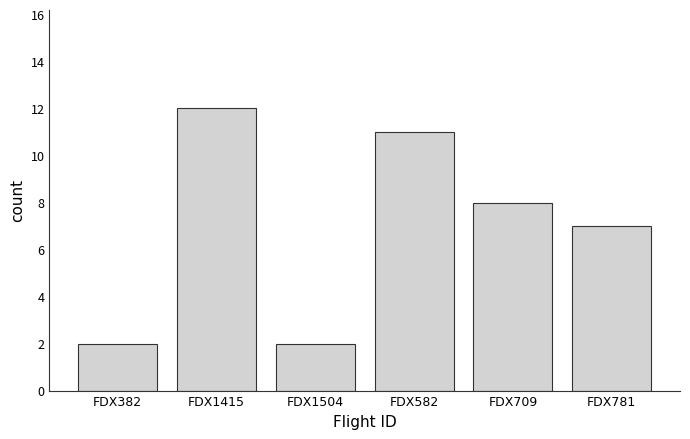

Reading left to right, transcribe all the data shown in this chart.

2	12	2	11	8	7